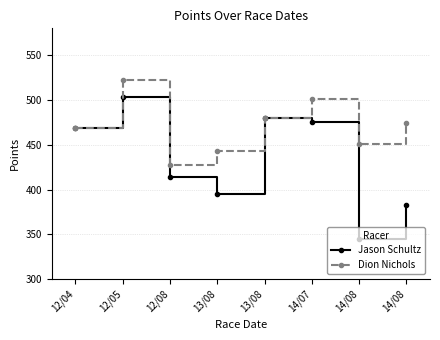

How many values in the Dion Nichols series exceed 474?

4